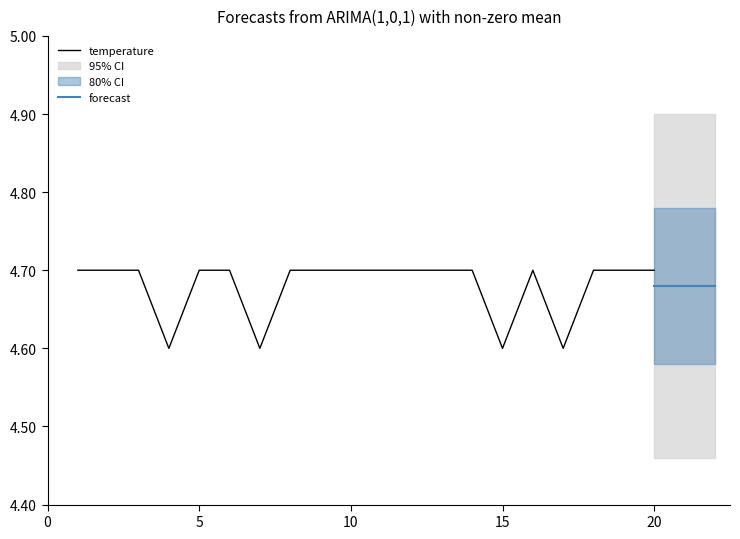

True or false: temperature has a value of 3.2 at 20.

False